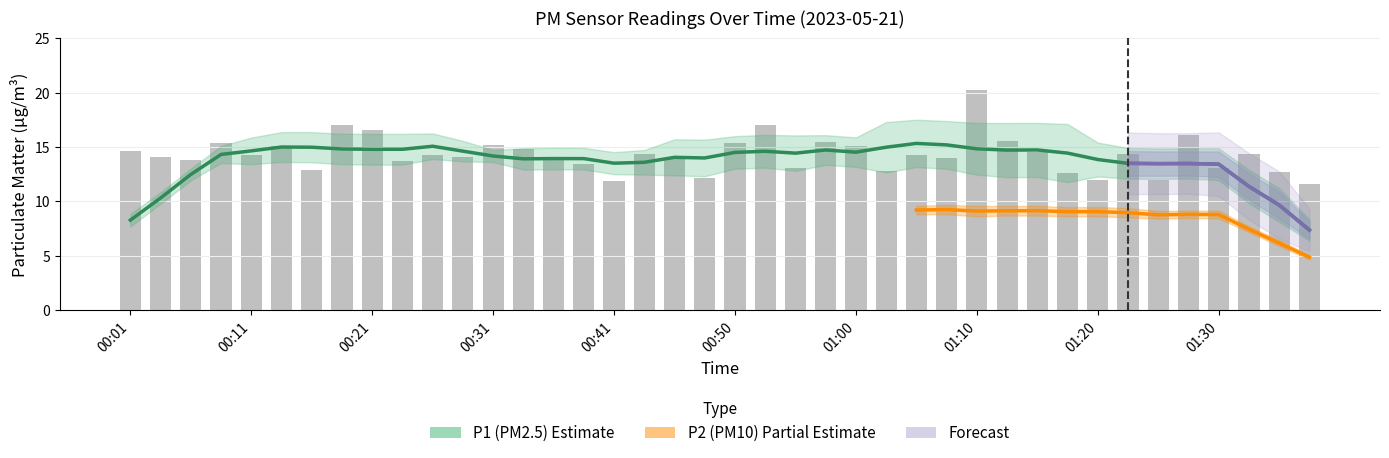

What is the ratio of the value at 00:16 to the value at 00:28?

0.9